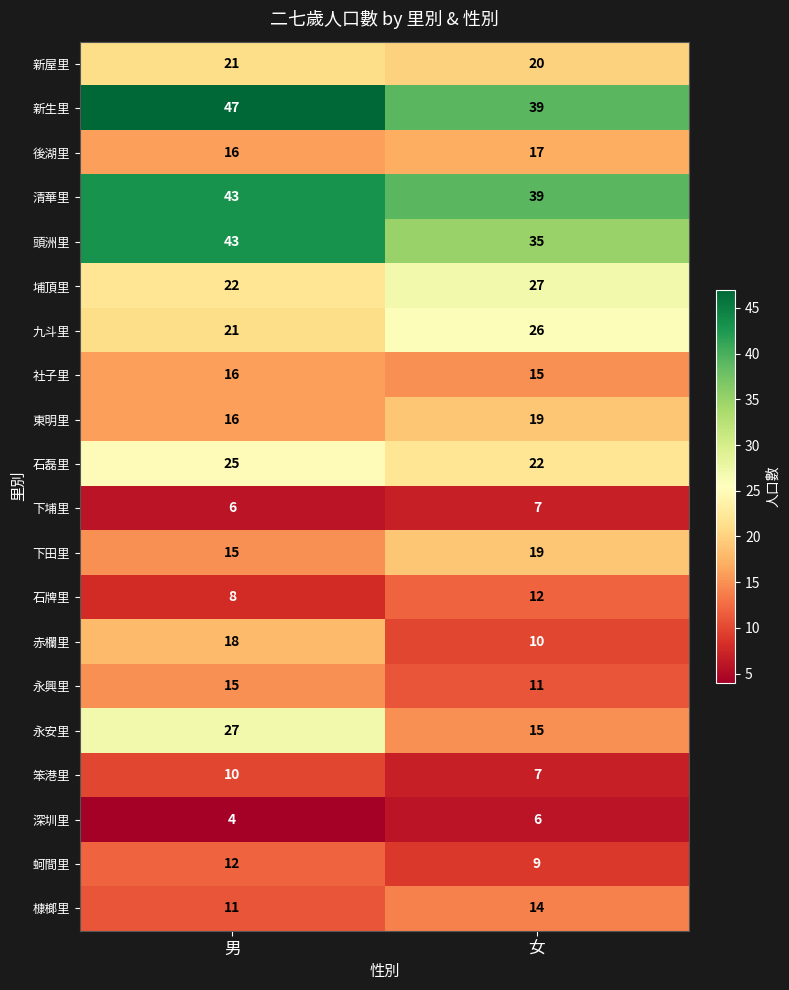

Between 男 and 女, which series saw the biggest shift?

永安里